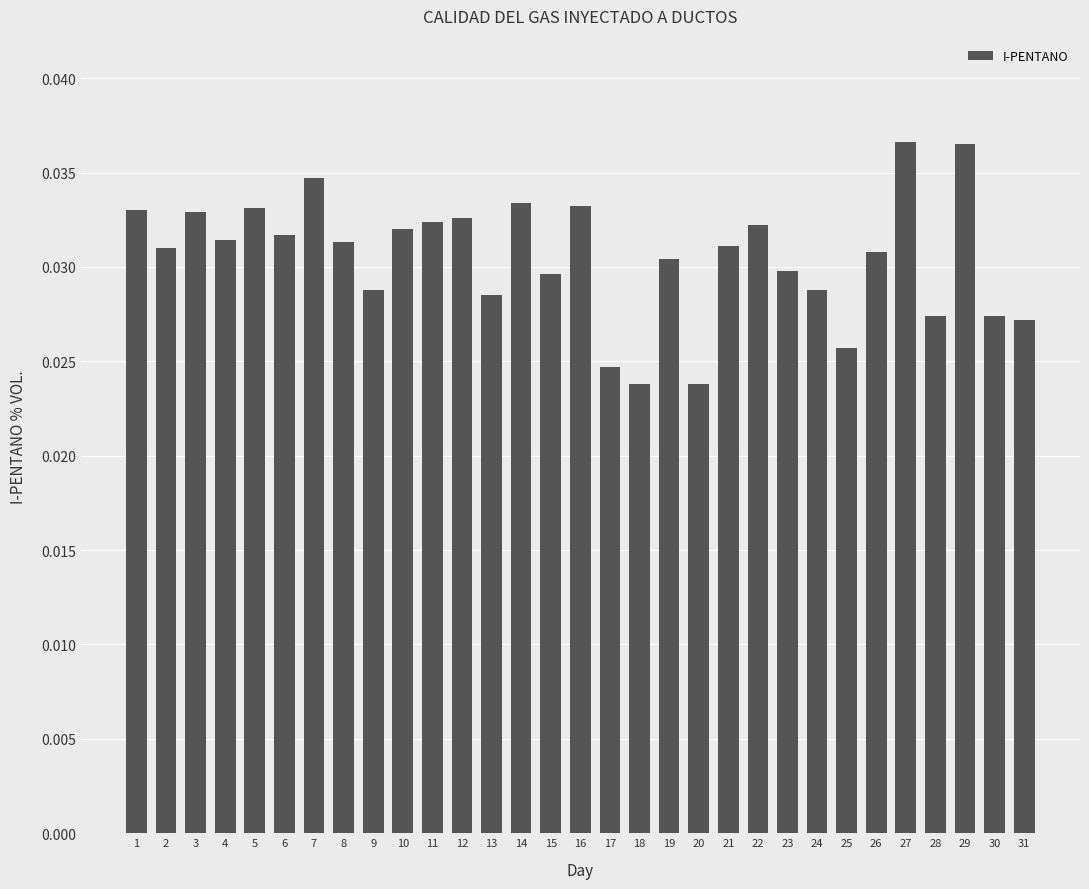

What is the sum of all values?

0.9